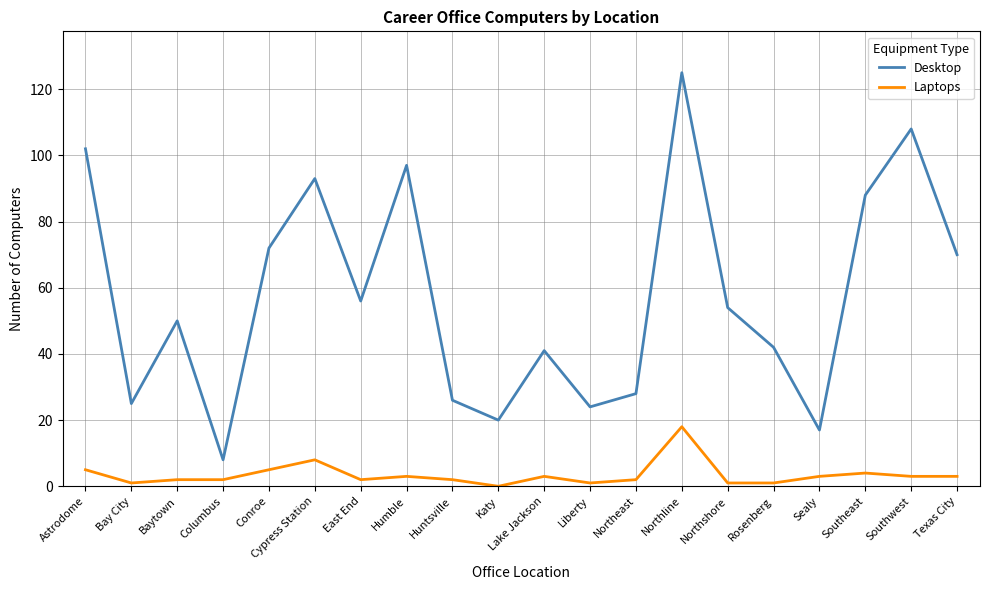

What is the difference between the maximum and minimum values in the Laptops series?

18